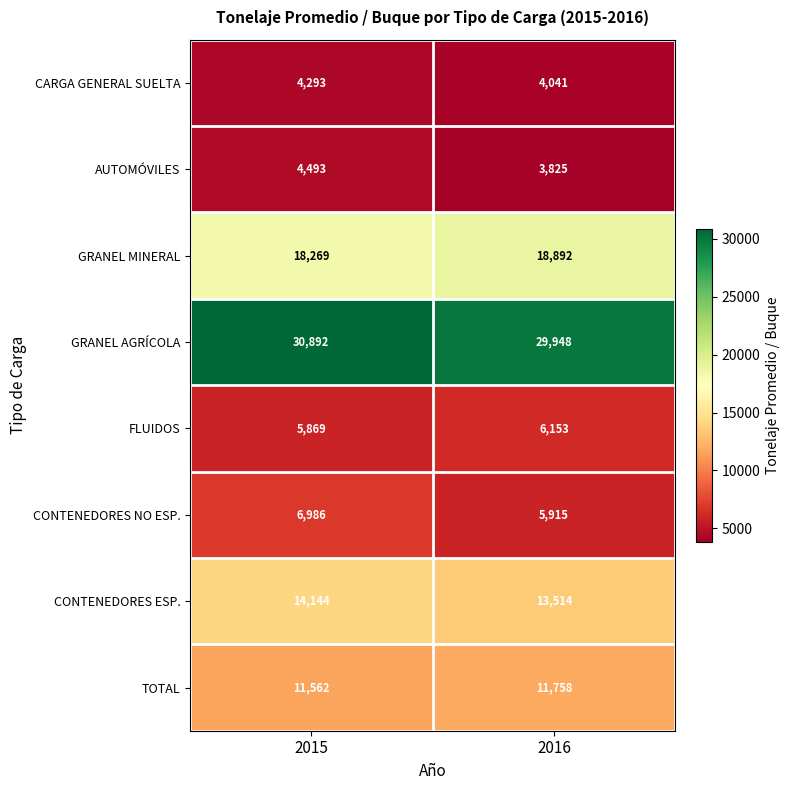

Reading left to right, what are all the values shown in this chart?

CARGA GENERAL SUELTA: 4293	4041
AUTOMÓVILES: 4493	3825
GRANEL MINERAL: 18269	18892
GRANEL AGRÍCOLA: 30892	29948
FLUIDOS: 5869	6153
CONTENEDORES NO ESP.: 6986	5915
CONTENEDORES ESP.: 14144	13514
TOTAL: 11562	11758